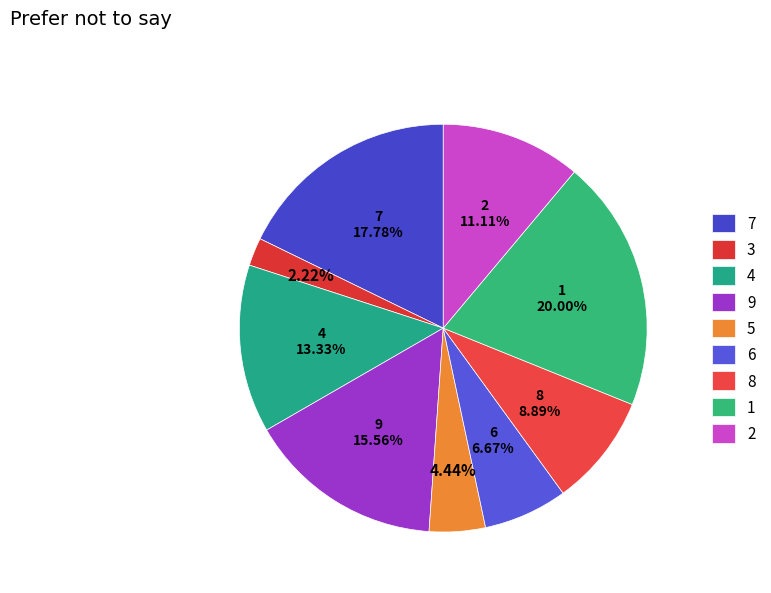

How many segments does this pie chart have?

9